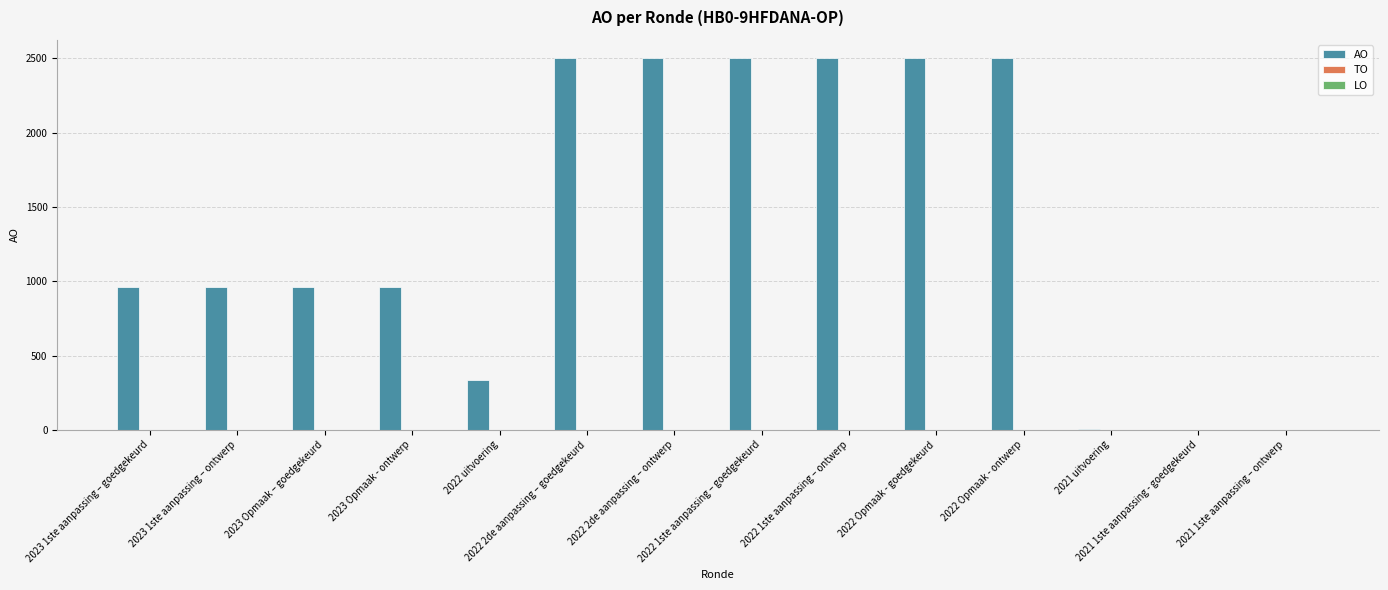

Count the number of categories in the chart.

14